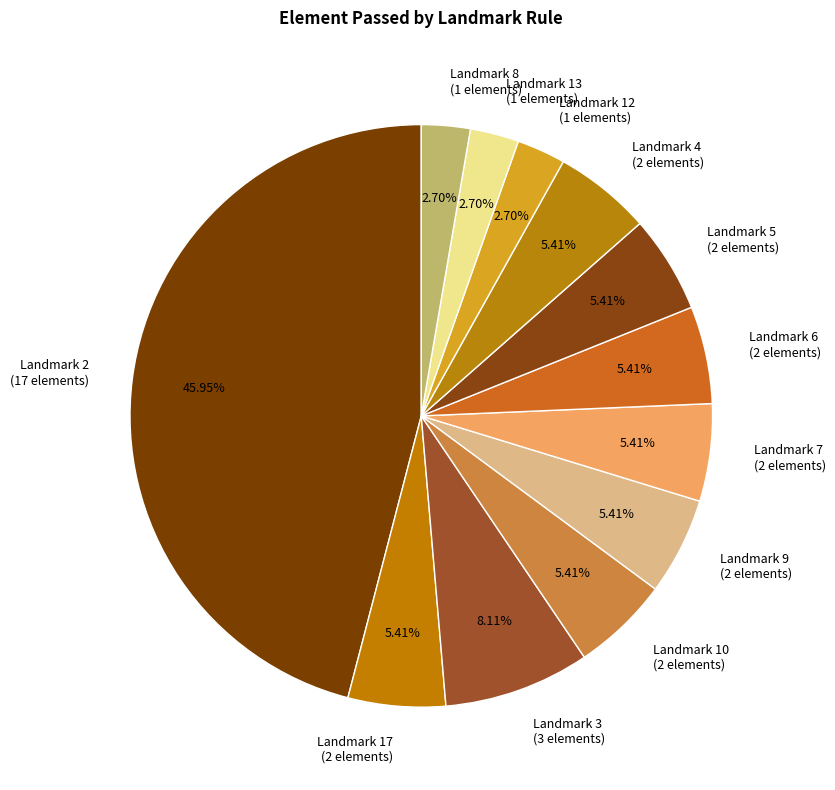

Which slice is the largest?

Landmark 2 (17 elements)